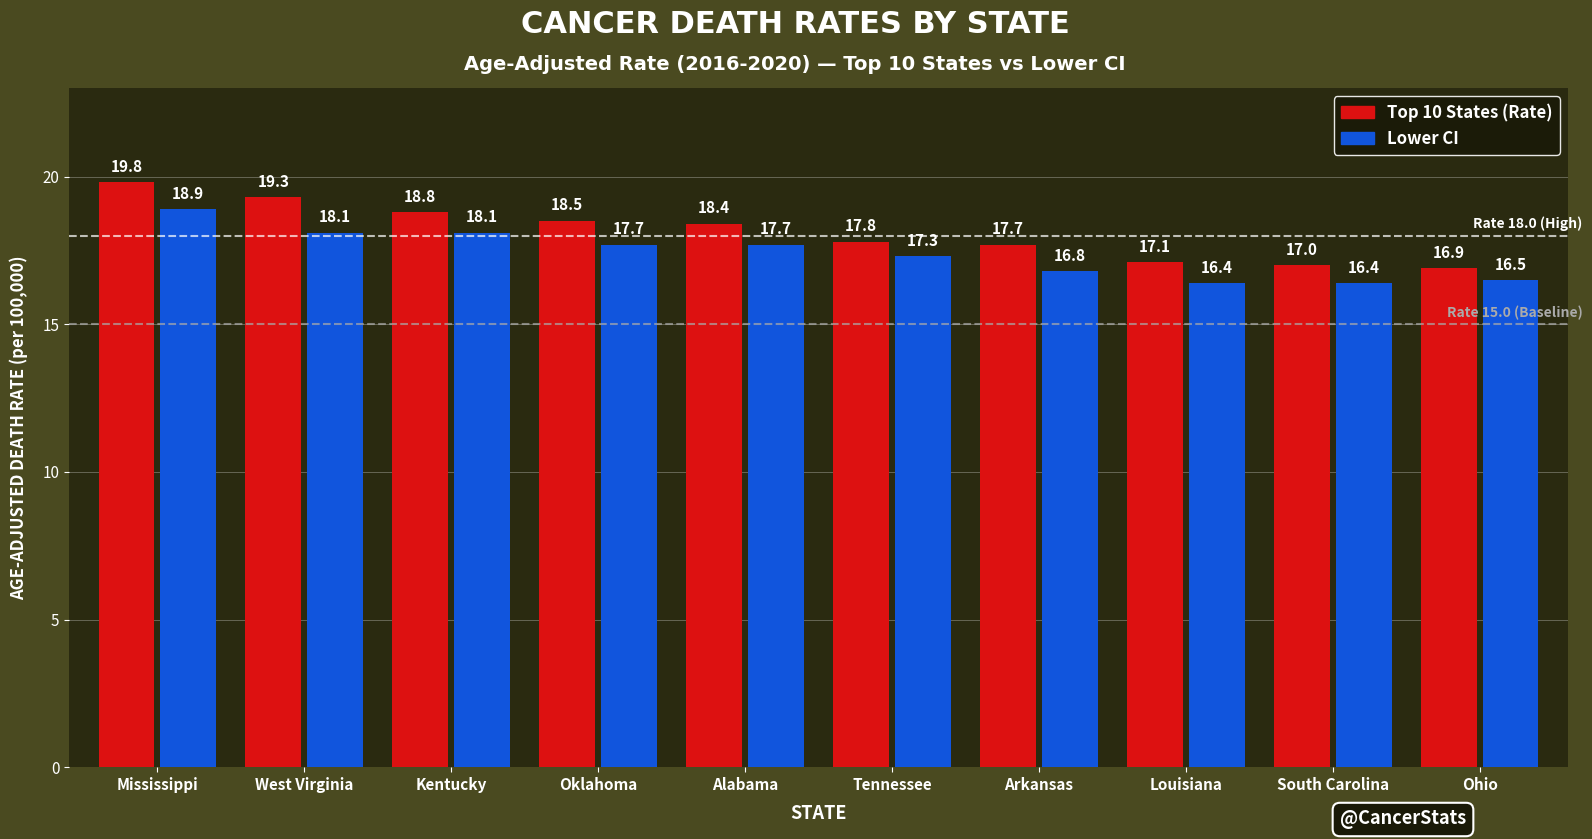

The Top 10 States (Rate) series shows 30.6 at Oklahoma. True or false?

False